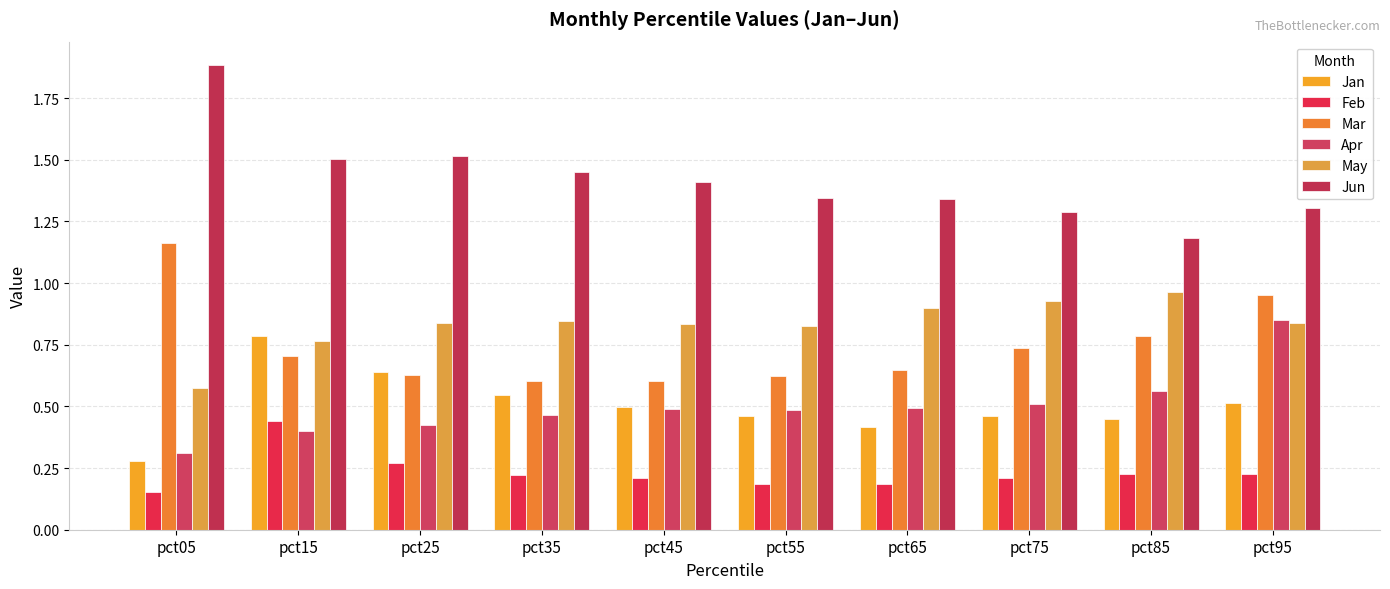

How many bars are there in total?

60